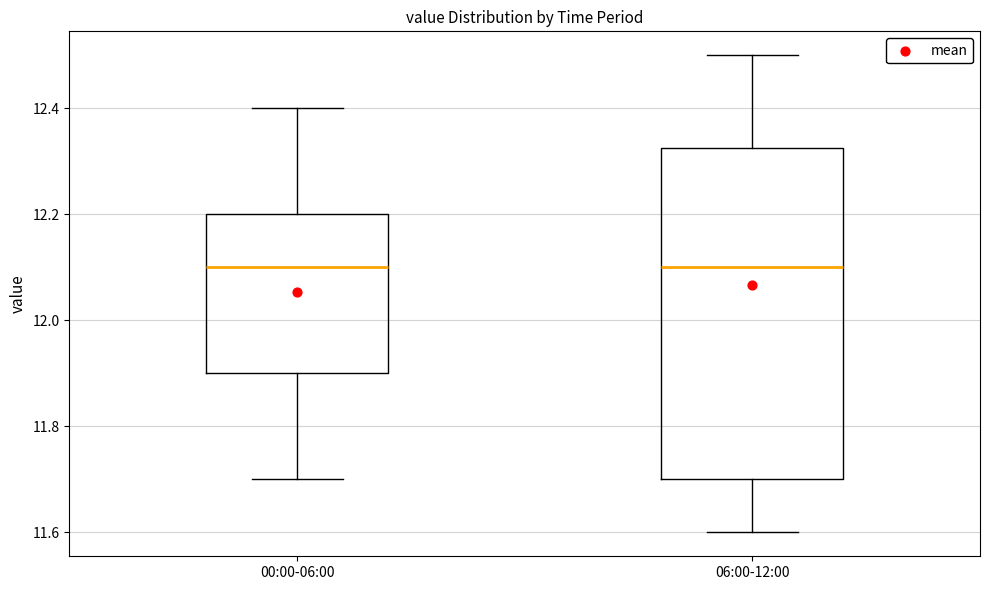

Comparing the boxes themselves (not the whiskers), which one is the tallest?

06:00-12:00